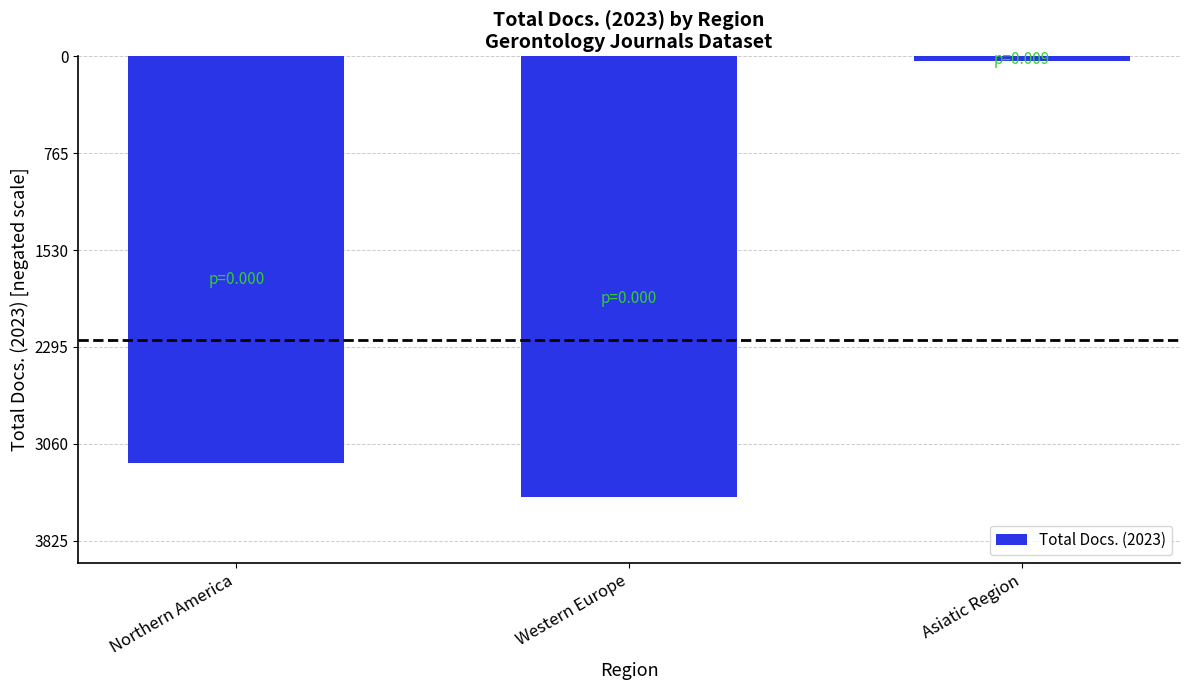

Rank the categories by value from highest to lowest.

Asiatic Region, Northern America, Western Europe